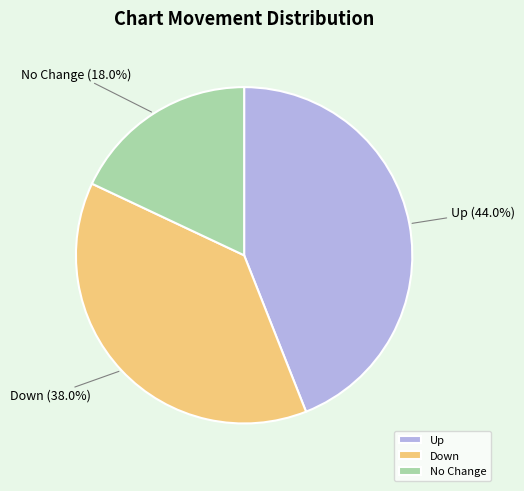

Is there a majority slice in this chart?

No